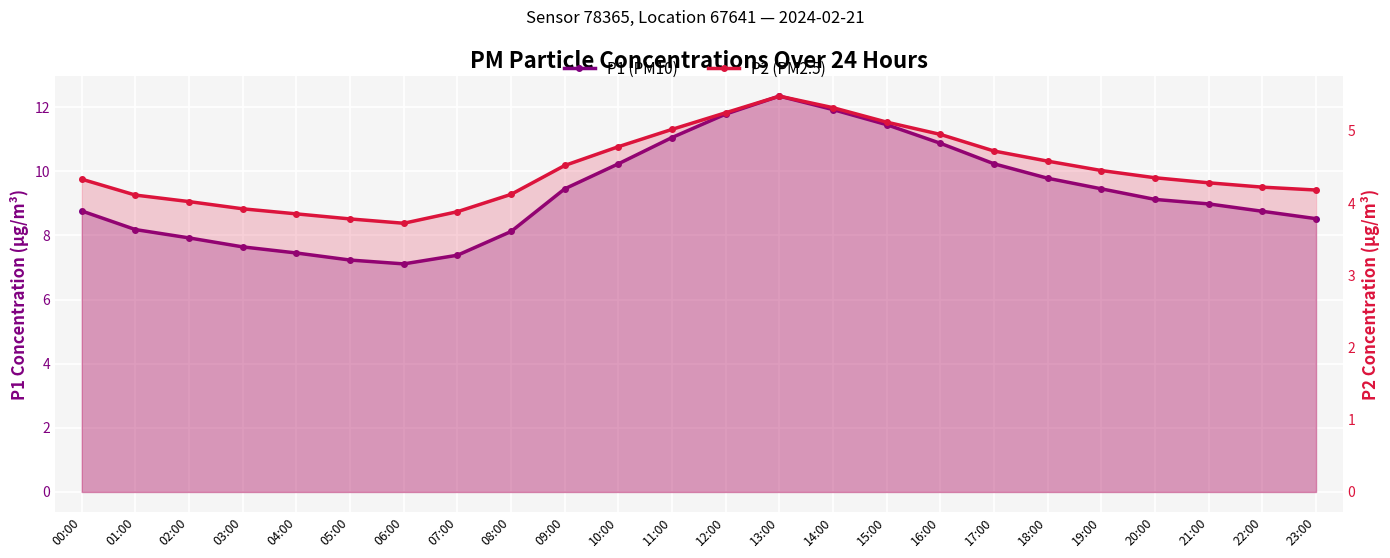

What is the average value of the P1 (PM10) series?

9.3